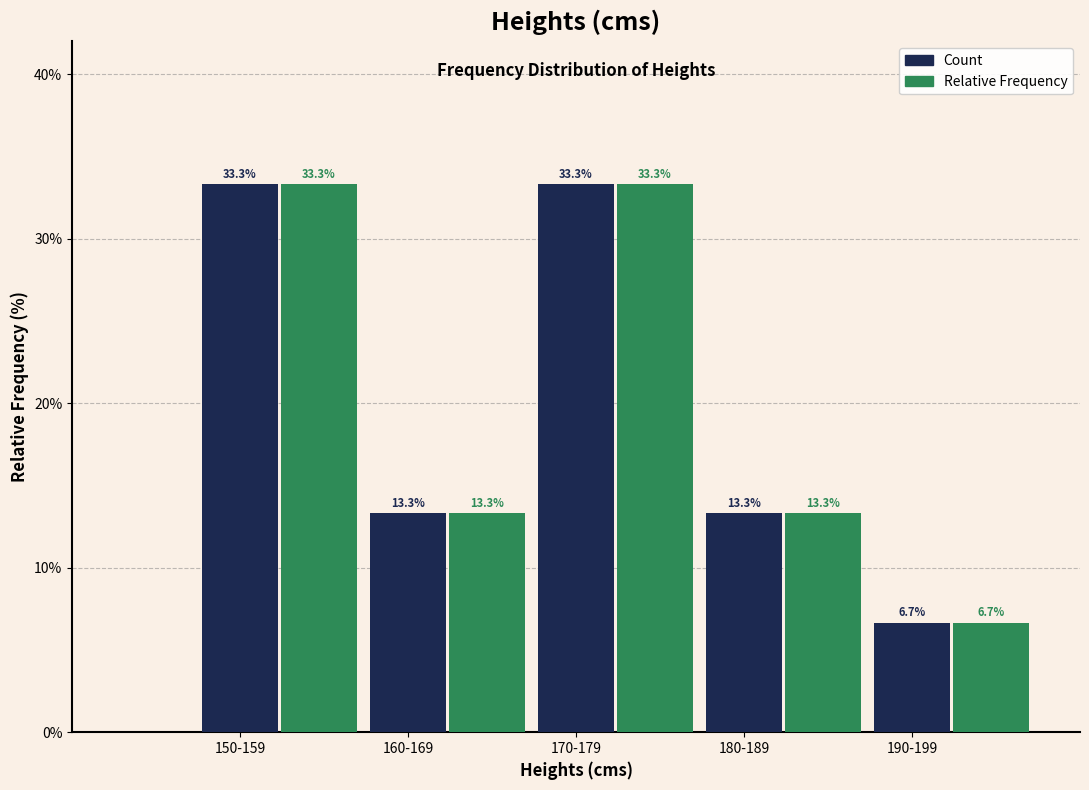

What is the greatest value displayed?

33.3